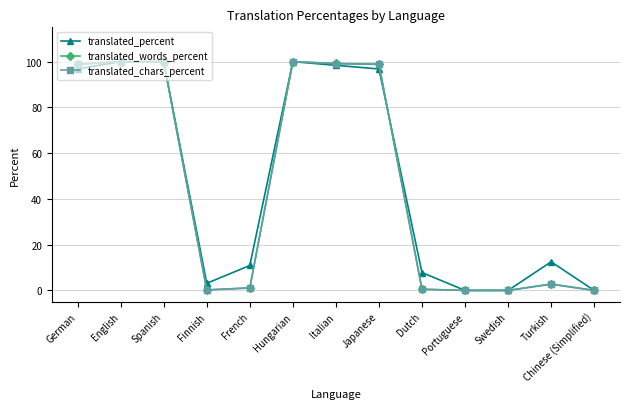

What value does the translated_percent series have at Italian?

98.4